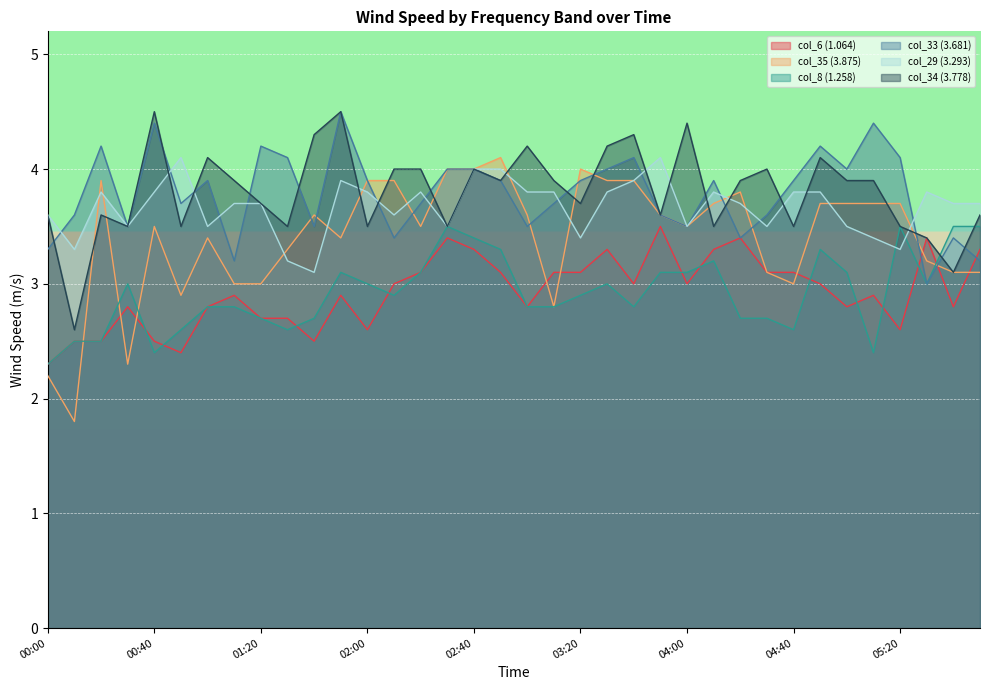

What is the sum of all col_35 (3.875) values?

122.8